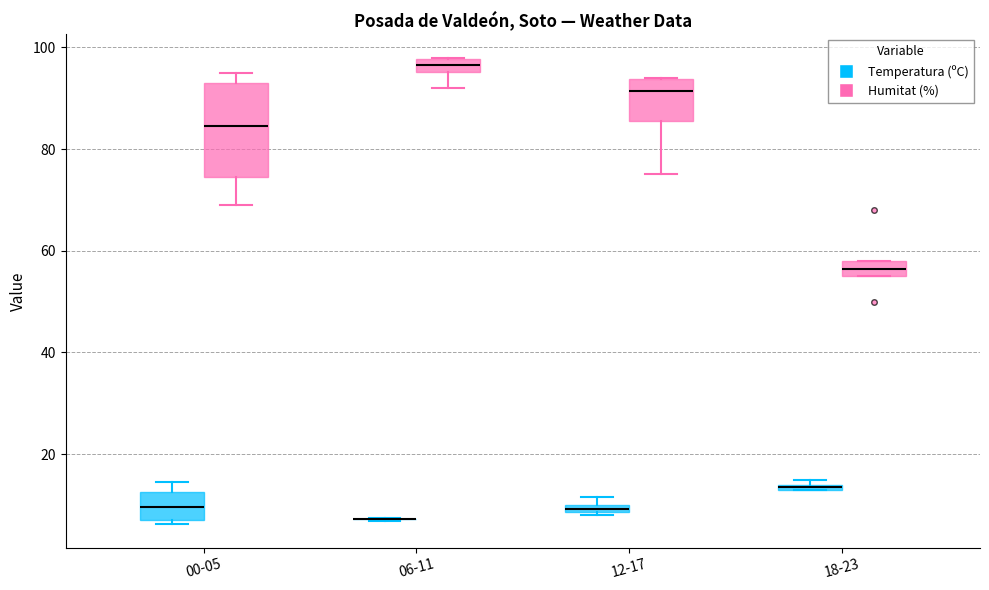

Where does the lower whisker of the box for 06-11 (Humitat (%)) end on the y-axis? The values are not printed on the chart, so give them approximately, as read against the axis.

92